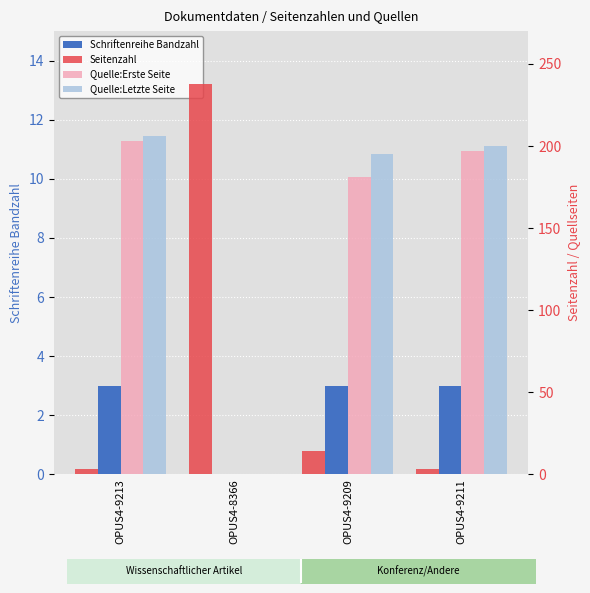

Between OPUS4-9213 and OPUS4-8366, which series saw the biggest shift?

Seitenzahl